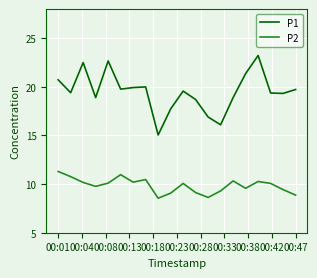

List the series in order of their overall mean, lowest first.

P2, P1